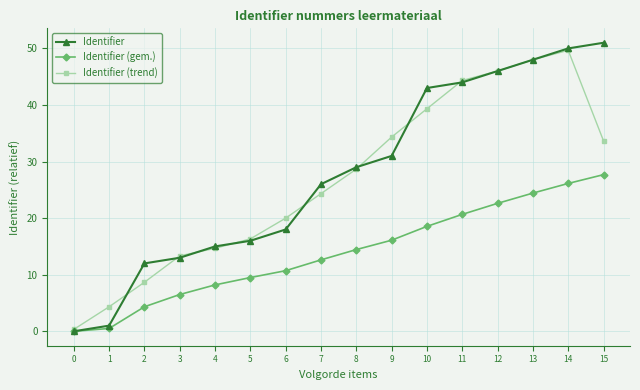

How many data points in Identifier (trend) are above 28?

8